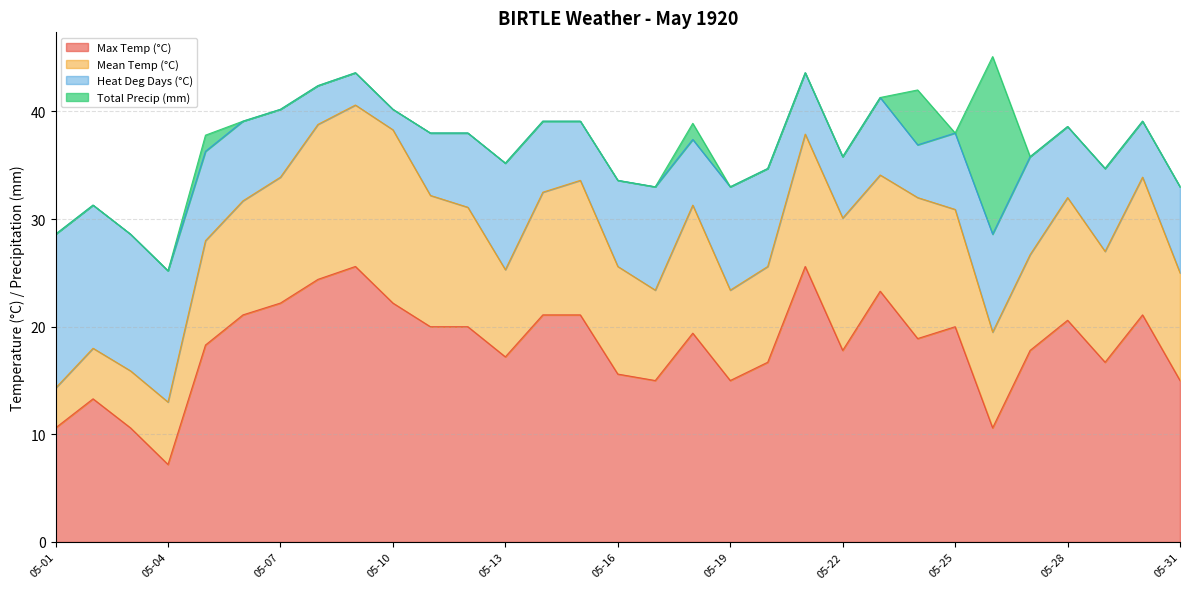

At which category does Mean Temp (°C) reach its first local valley?

05-13